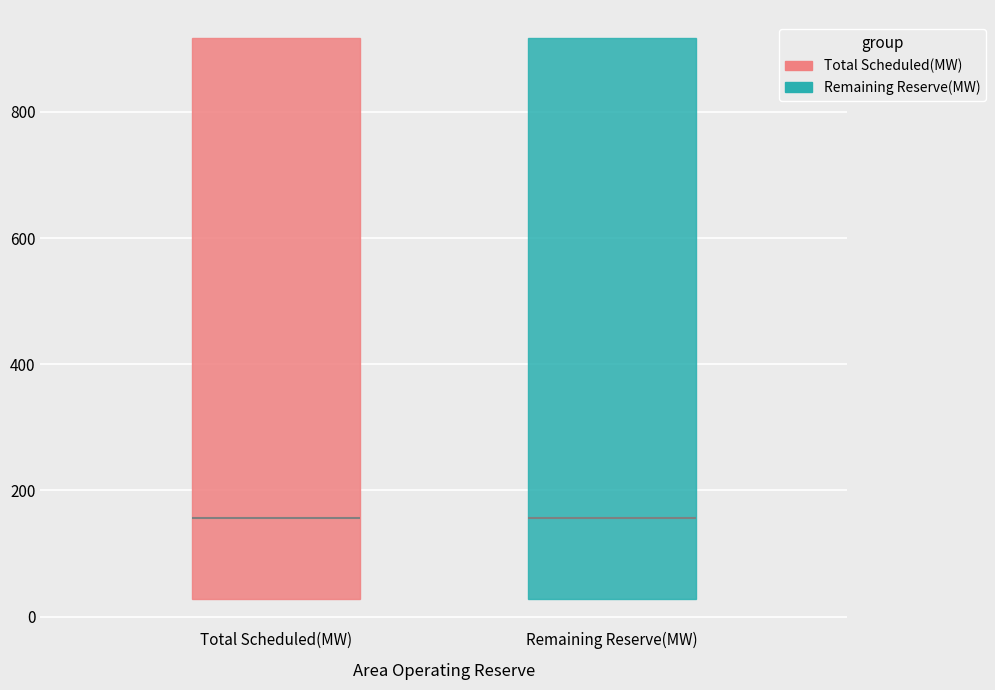

Reading left to right, transcribe this box plot: for each box, give where its median line is, the range the box spans, and where its two whiskers end, as read against the y-axis. The values are not printed on the chart, so give them approximately, as read against the axis.

Total Scheduled(MW): median 160, box 20 to 920, whiskers 20 to 920
Remaining Reserve(MW): median 160, box 20 to 920, whiskers 20 to 920